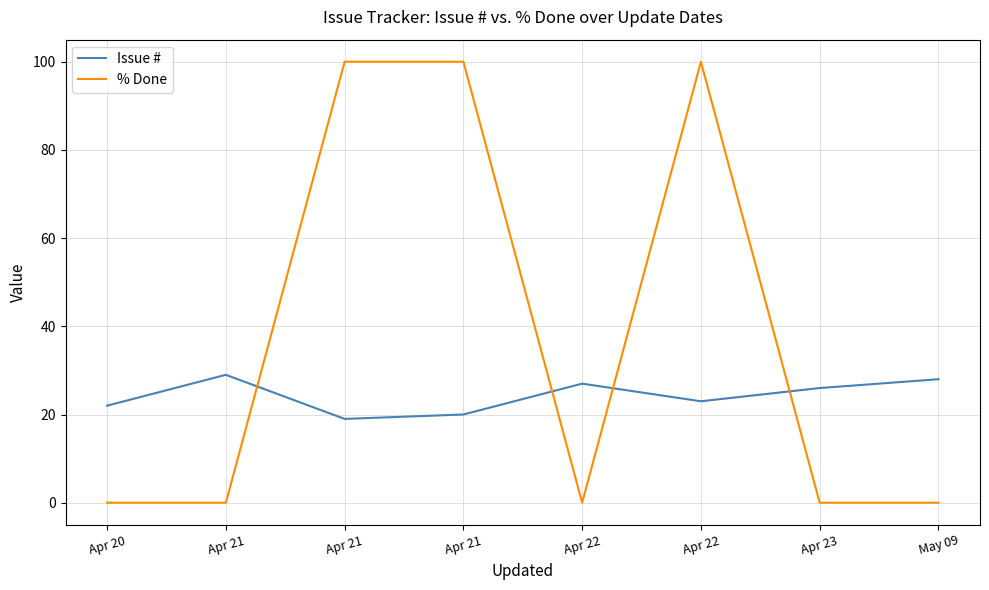

True or false: Issue # and % Done intersect in this chart.

True